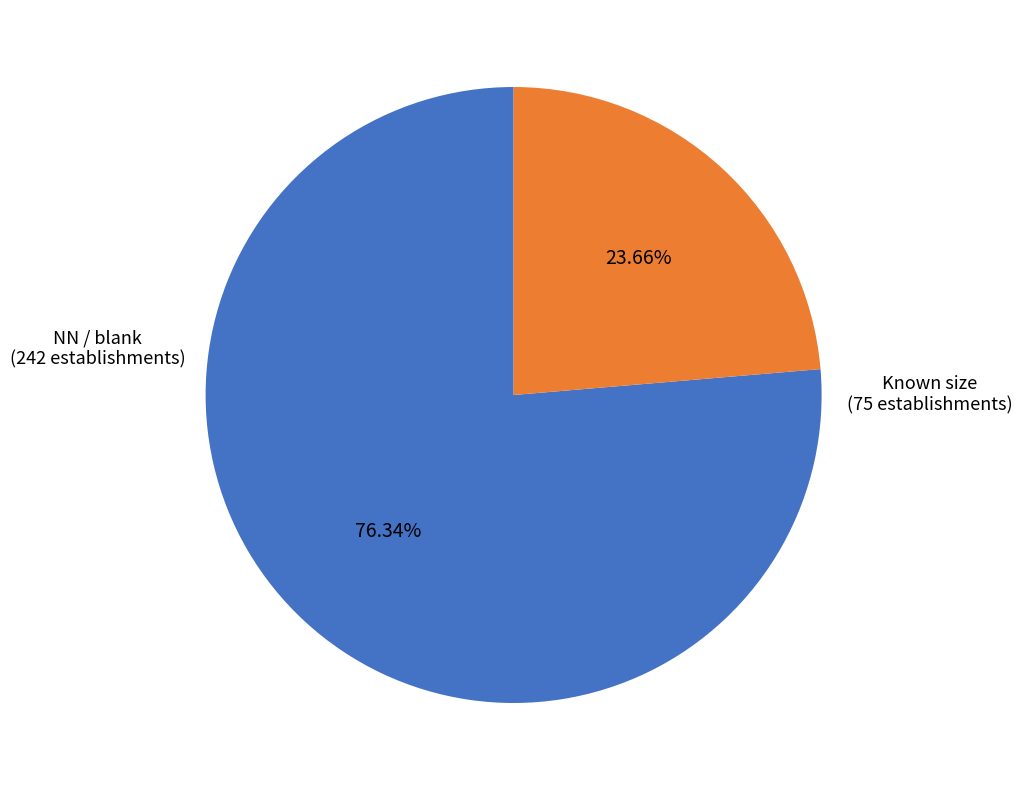

Do Known size and NN / blank together represent more than half of the pie?

Yes